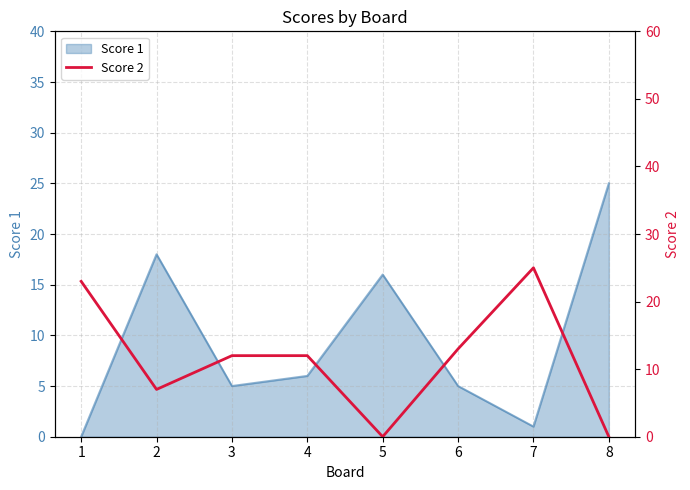

Is it true that Score 1 equals 34 at 8?

False